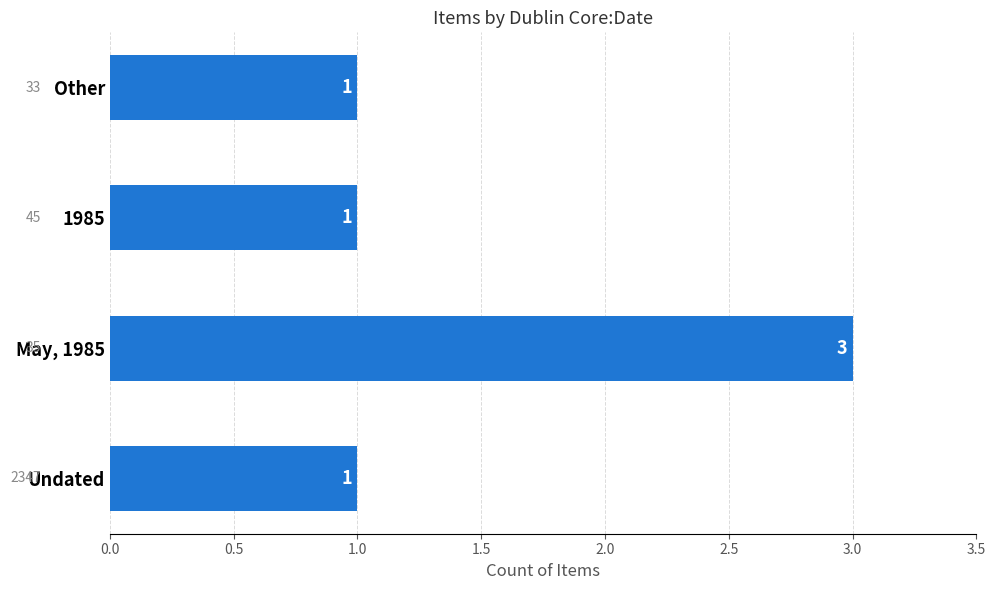

What is the sum of all values?

6